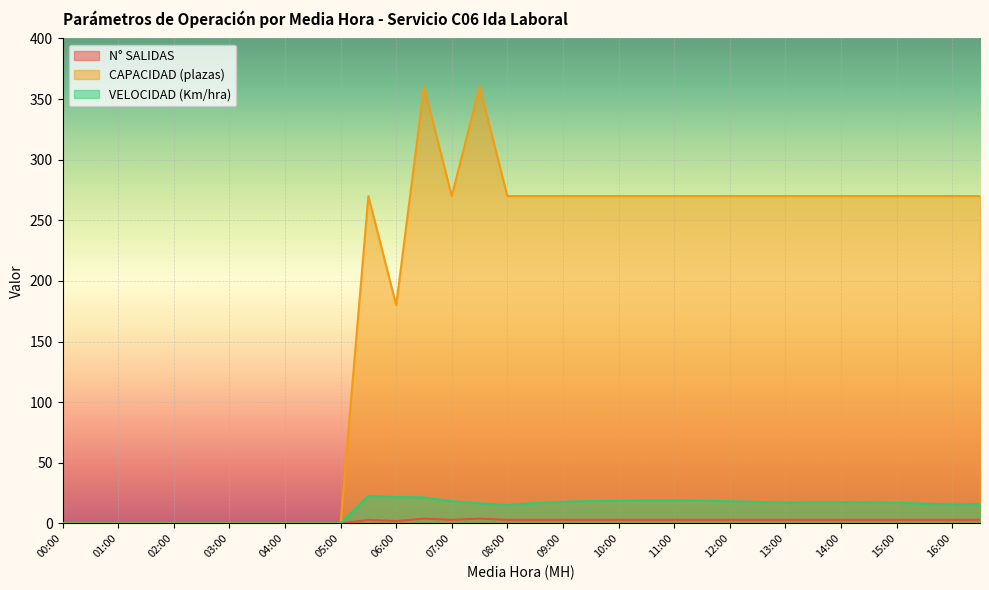

True or false: N° SALIDAS has more than 1 interior local peaks.

True